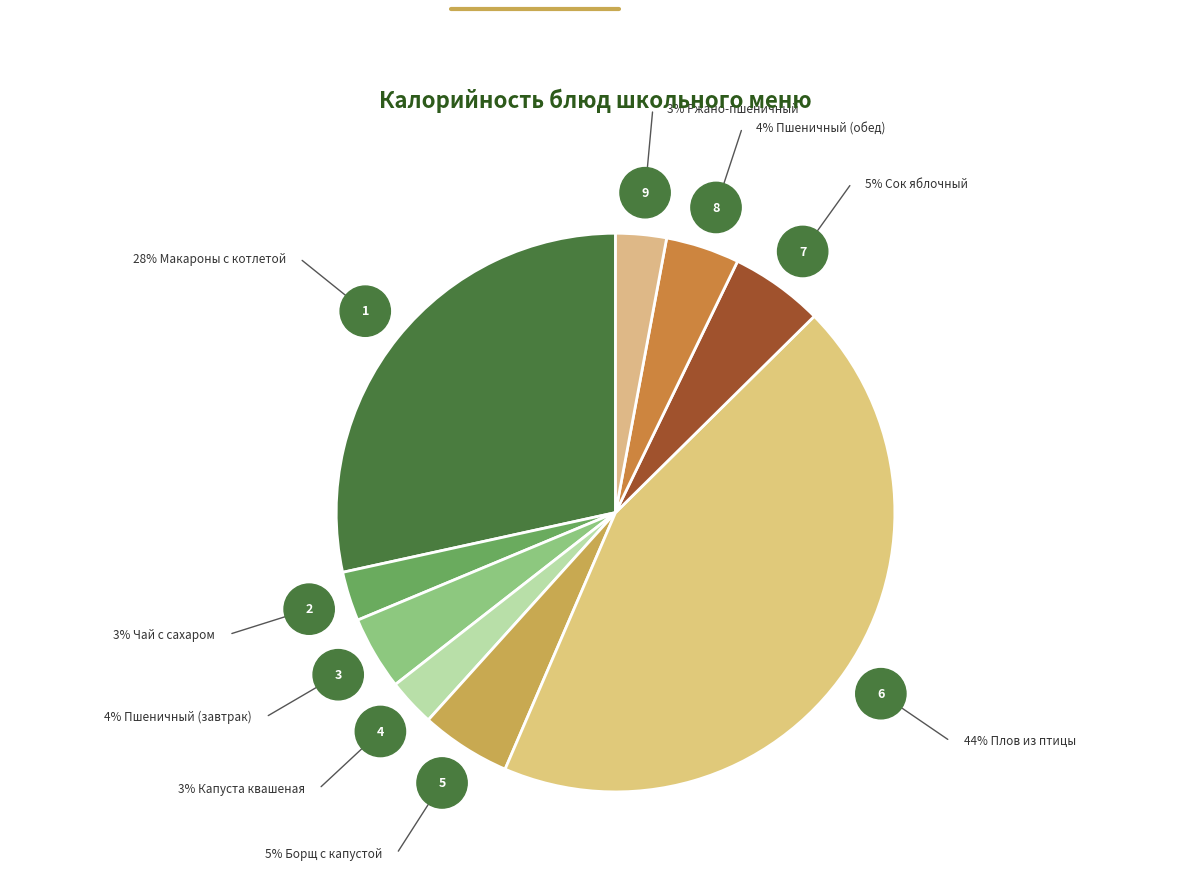

Which category has the biggest portion of the pie?

Плов из птицы